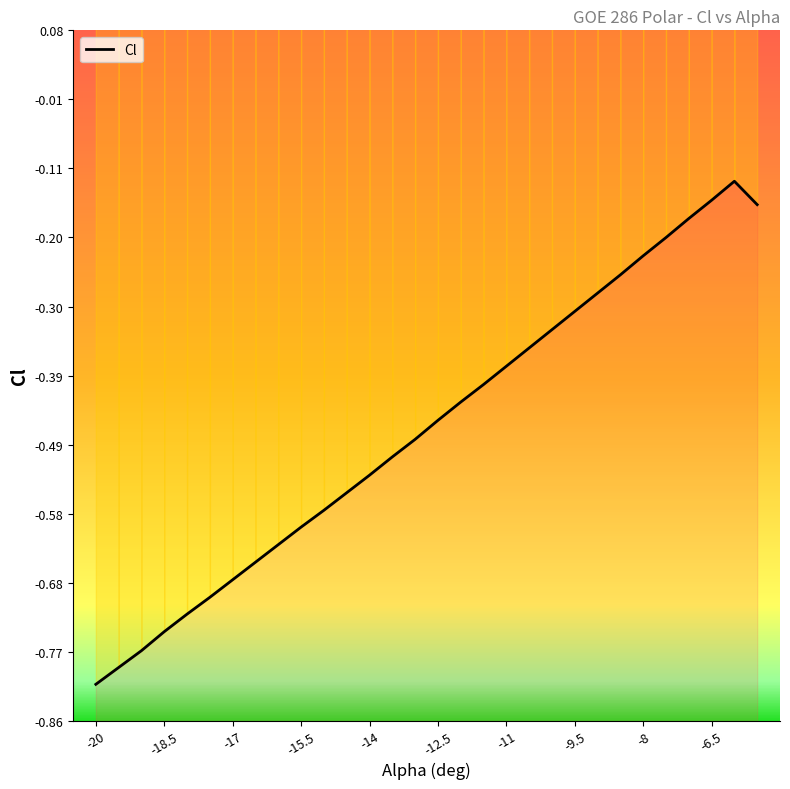

Which category has the lowest value across all series?

-20